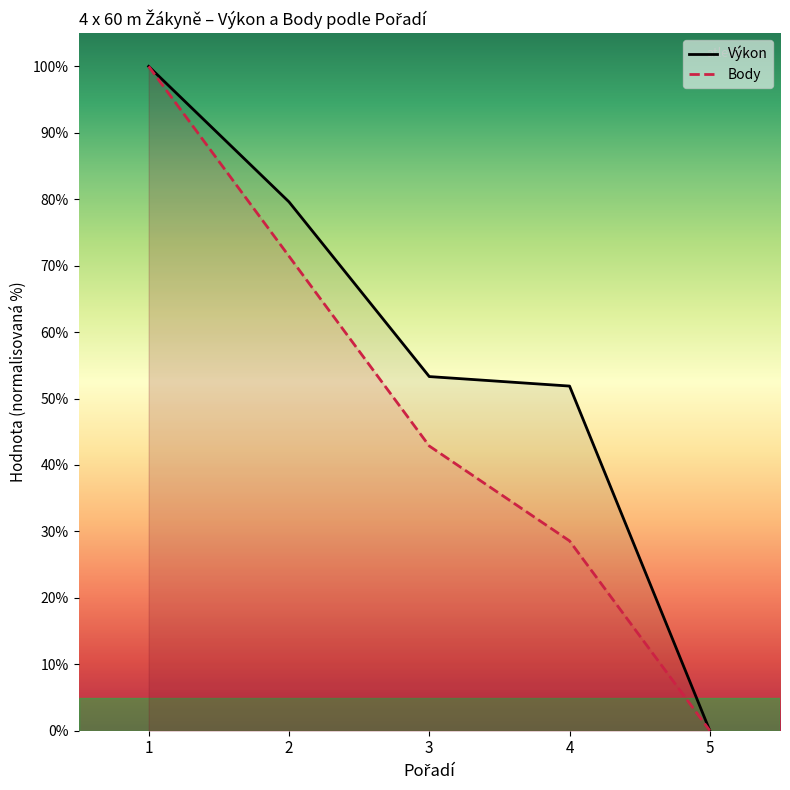

How many lines are shown in the chart?

2